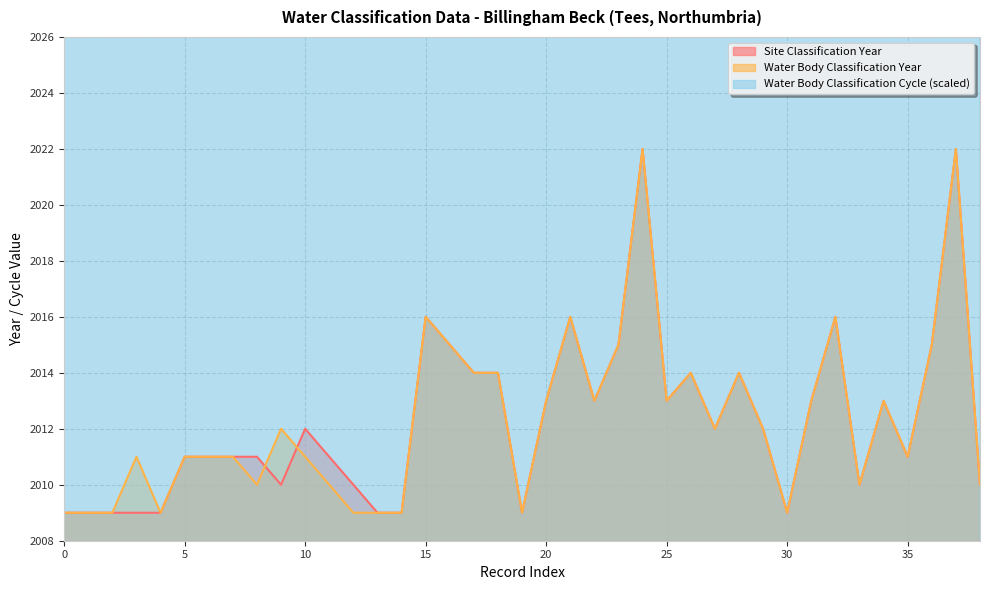

What is the difference between the highest and lowest values at 2016?

992